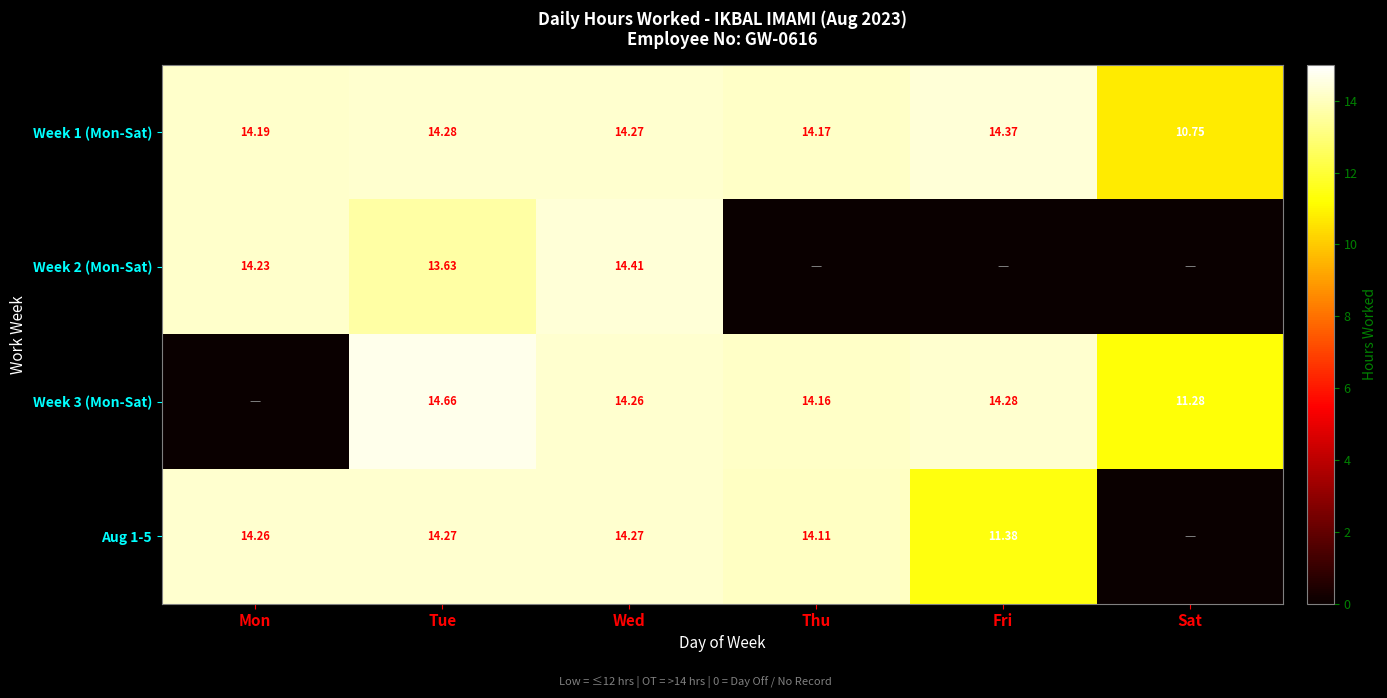

Count the number of data series in this chart.

4